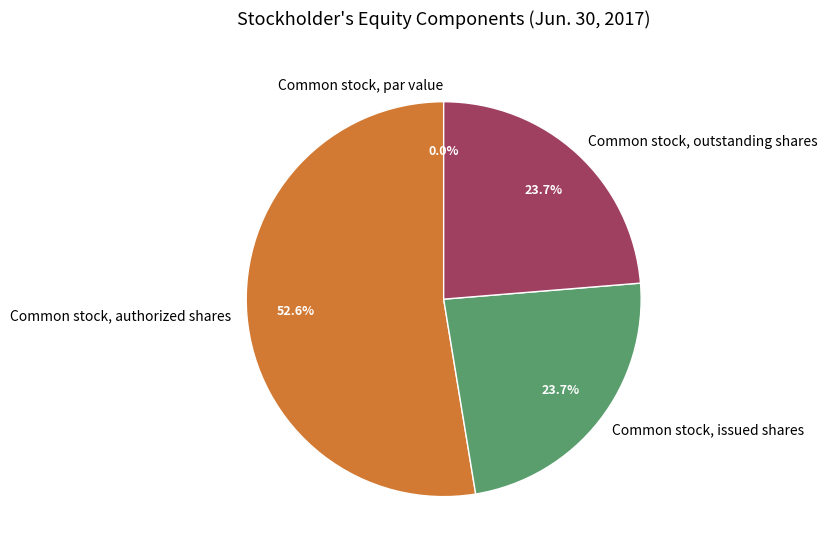

True or false: Common stock, authorized shares accounts for 38% of the total.

False